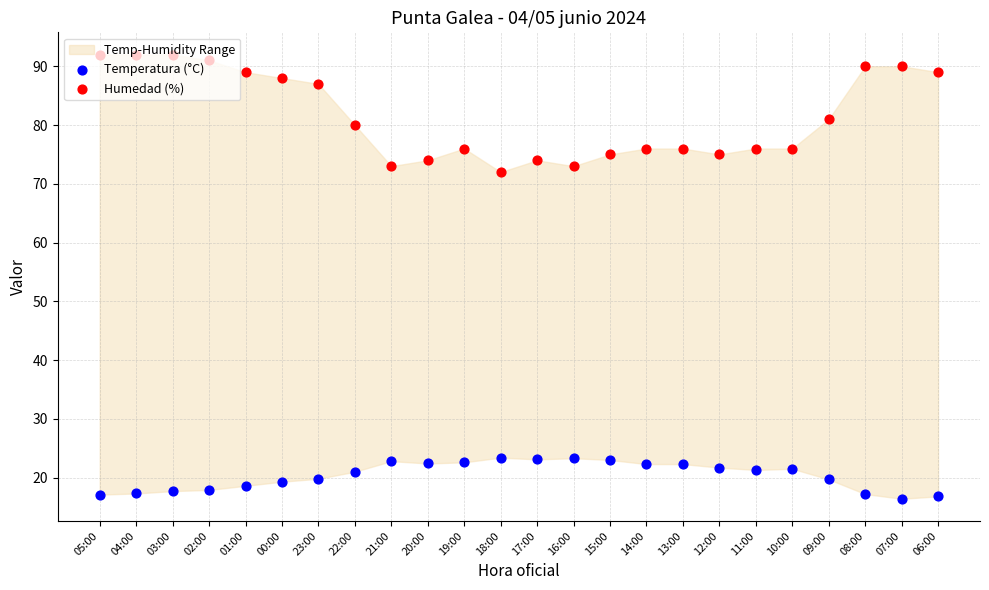

What are all the series names shown in the legend?

Temperatura (°C), Humedad (%)